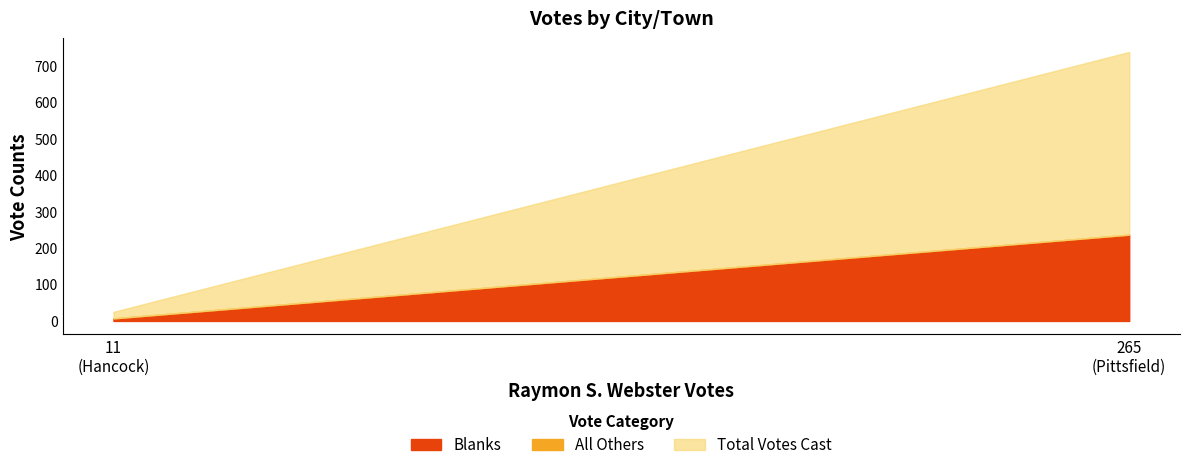

What position from the right is Pittsfield?

1